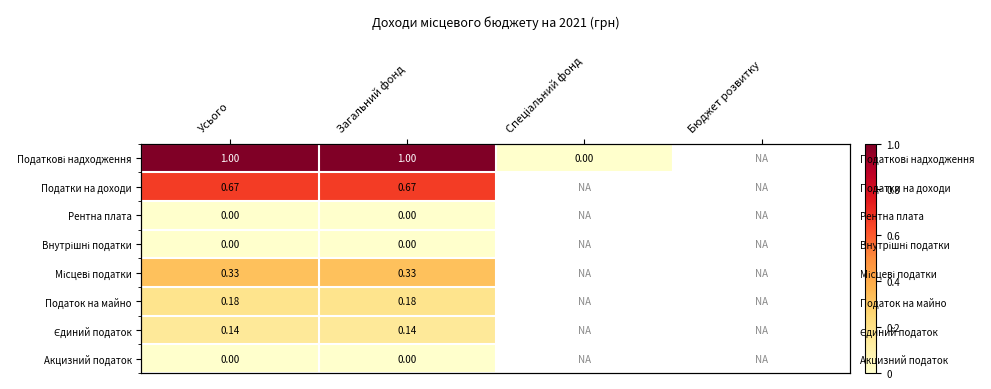

Which label corresponds to the largest value in the chart?

Усього